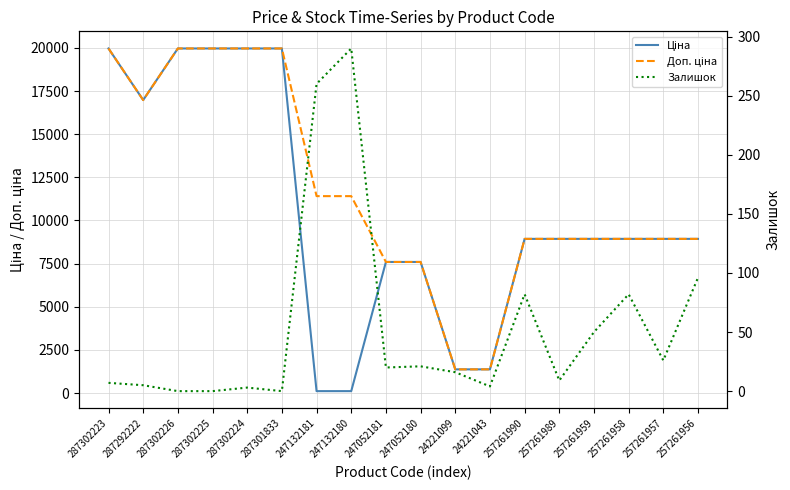

What is the sum of the Доп. ціна values at 24221043 and 257261959?

10309.1